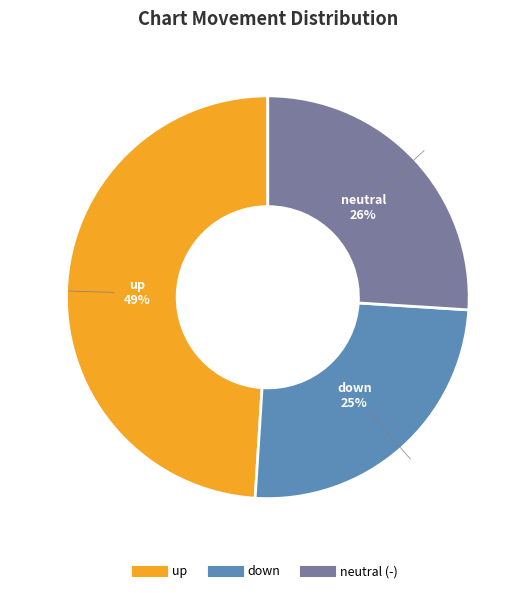

Does any single category account for the majority?

No